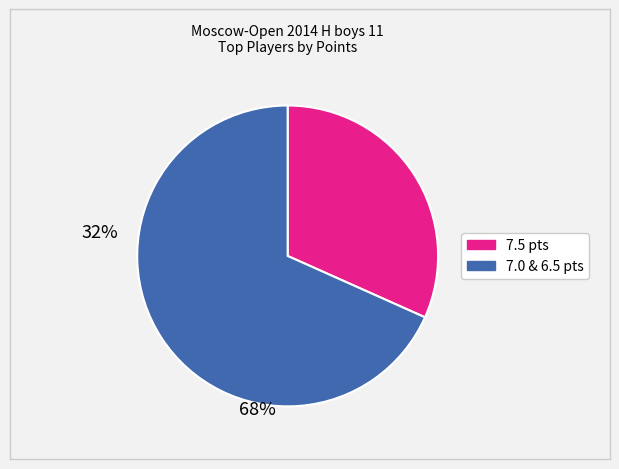

Does any single category account for the majority?

Yes